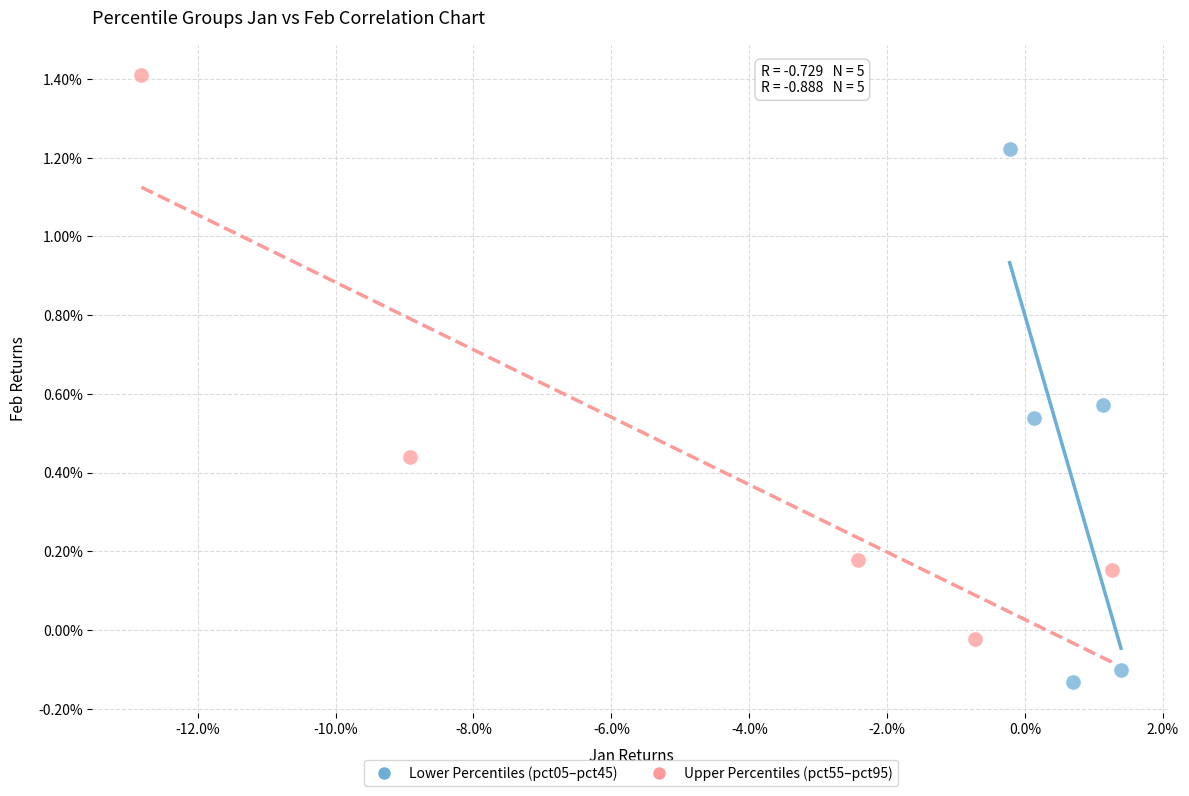

What are all the series names shown in the legend?

Lower Percentiles (pct05–pct45), Upper Percentiles (pct55–pct95)